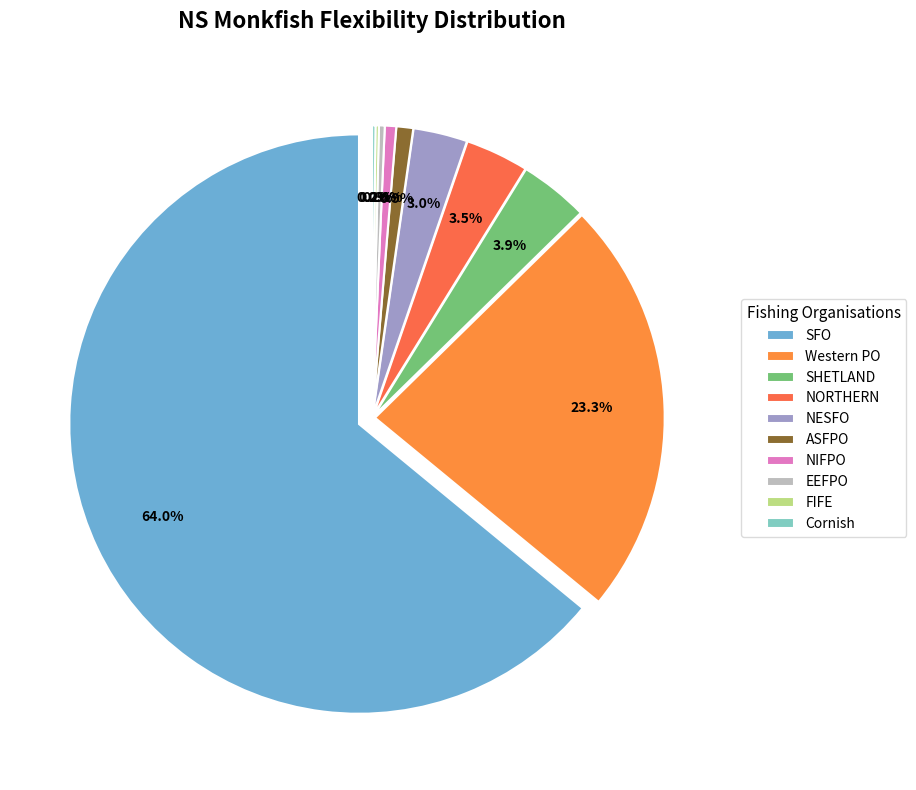

Which has a higher value, SHETLAND or NORTHERN?

SHETLAND